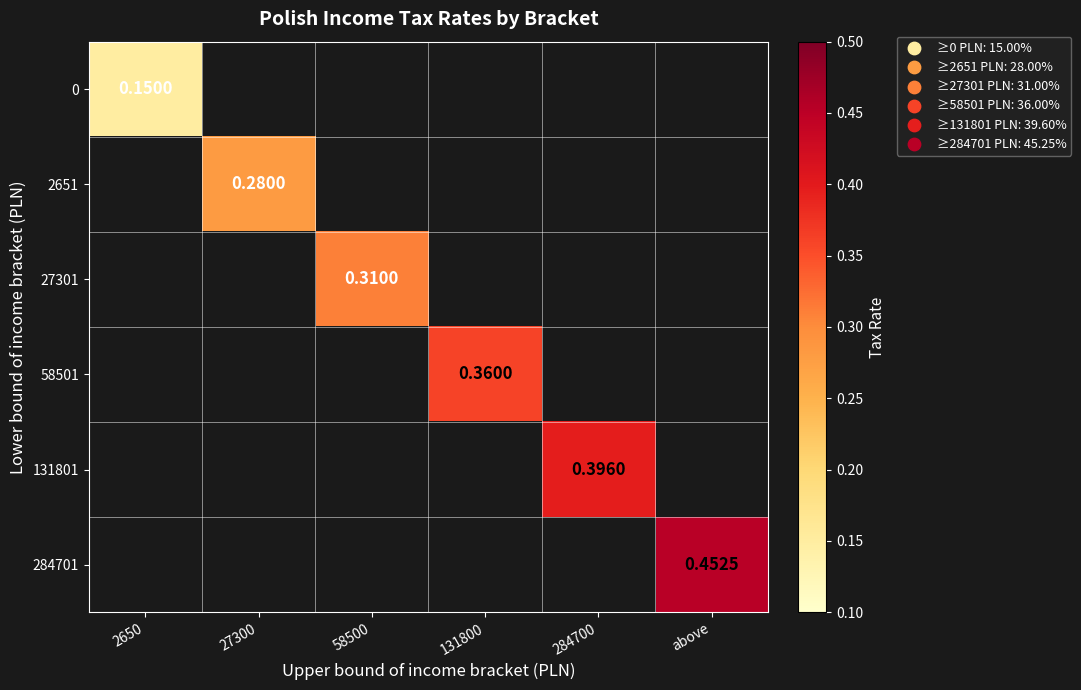

Which has a higher value, 131800 or 284700?

284700